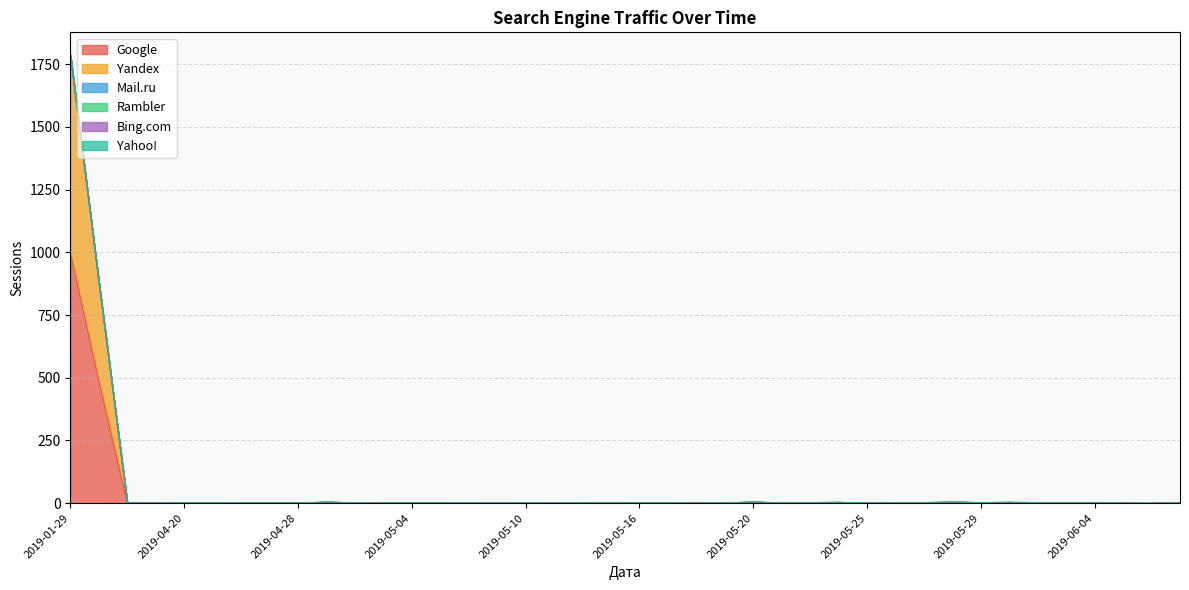

Rank the series at 2019-05-27 from highest to lowest value.

Mail.ru, Yandex, Google, Rambler, Bing.com, Yahoo!